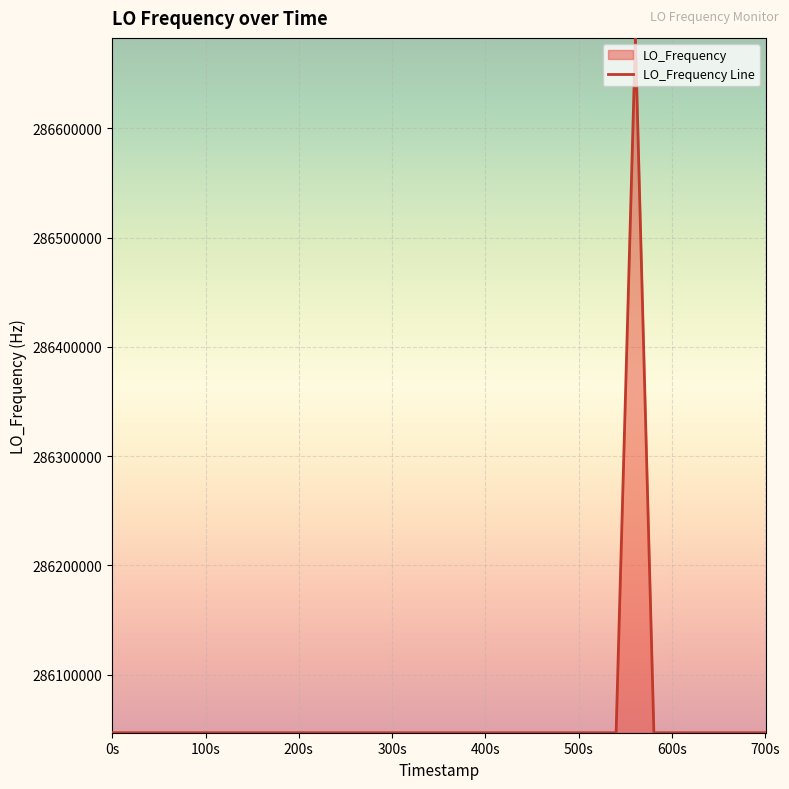

Reading right to left, list all the values displayed in this chart.

286047000.1	286047002.5	286047002.3	286047002.3	286046999.7	286047001.8	286047002.3	286047001.7	286682707.1	286047002.5	286047004.4	286047002.8	286046999.7	286047002.7	286047001.2	286047001.2	286047001.0	286046998.3	286046998.4	286046999.4	286046999.0	286046998.3	286047000.6	286047000.7	286047002.7	286047001.6	286046999.7	286046999.7	286047000.0	286047002.8	286047000.5	286047000.4	286047000.0	286047000.6	286047000.3	286046999.7	286047002.4	286047002.7	286047000.9	286047000.9